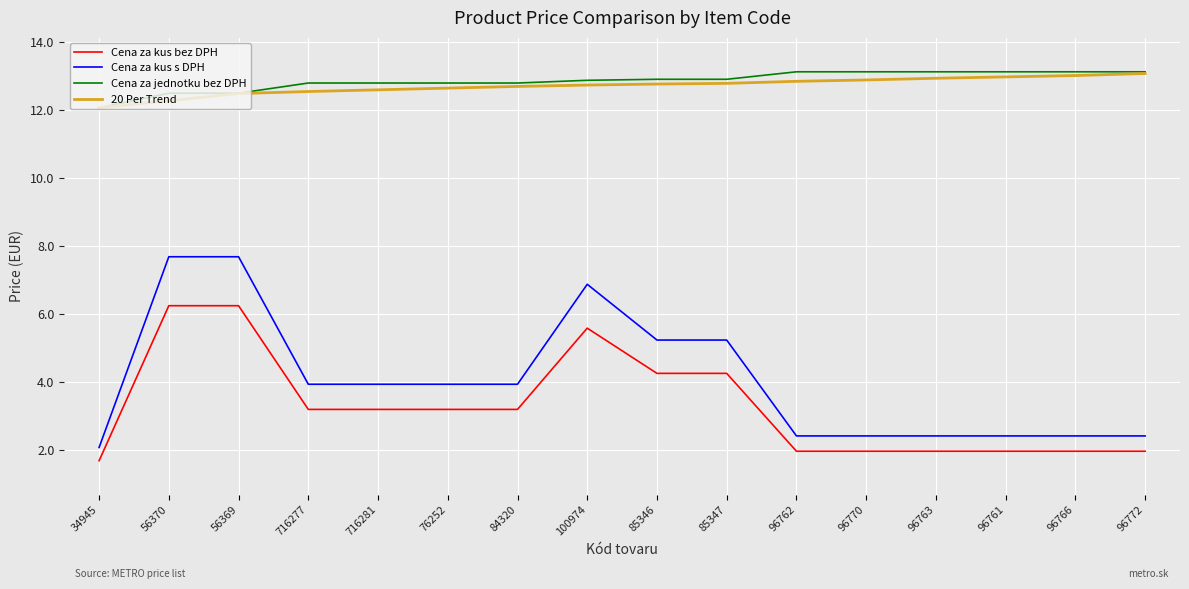

Which series has the largest range (max minus min)?

Cena za kus s DPH